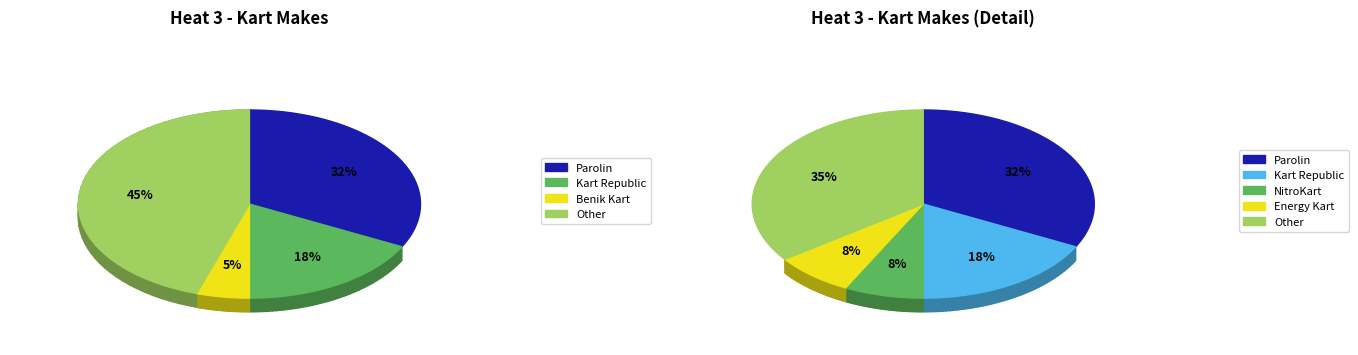

What is the ratio of the value at NitroKart to the value at Parolin?

0.2